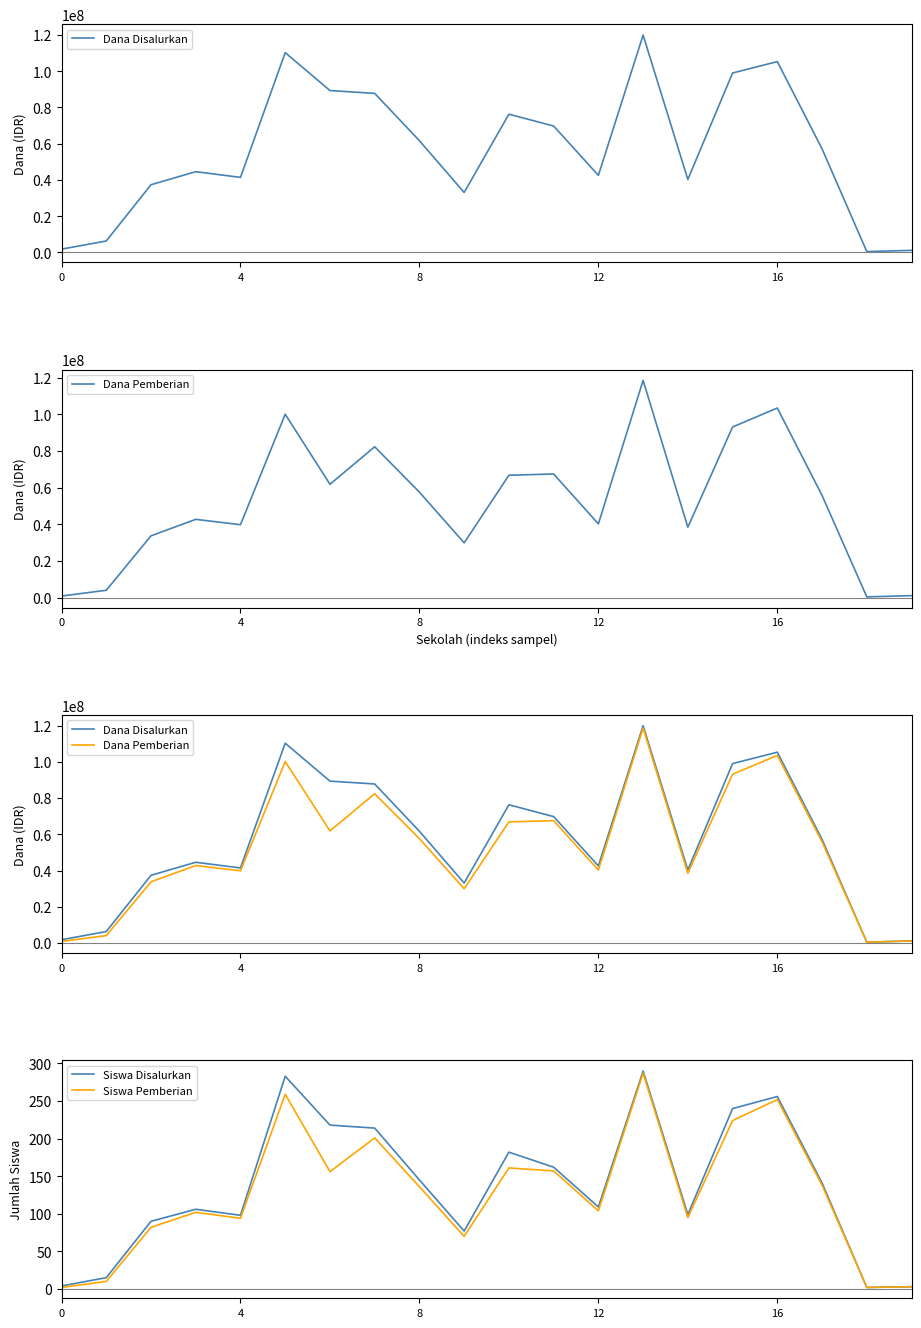

Which has a higher value, 16 or 8?

16